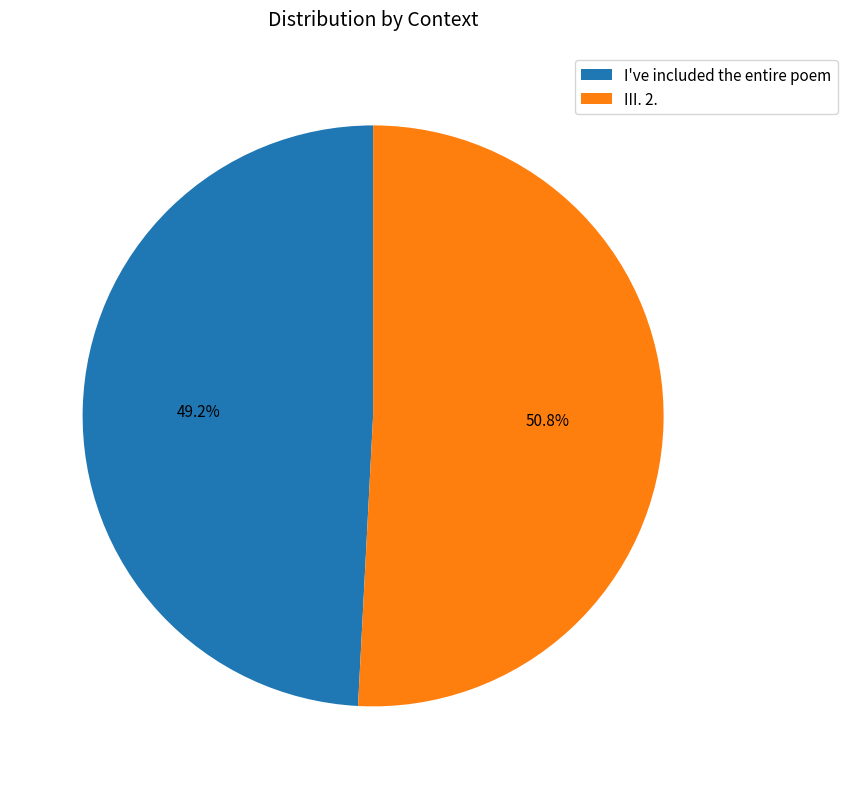

To the nearest percent, what is the combined percentage of III. 2. and I've included the entire poem?

100%